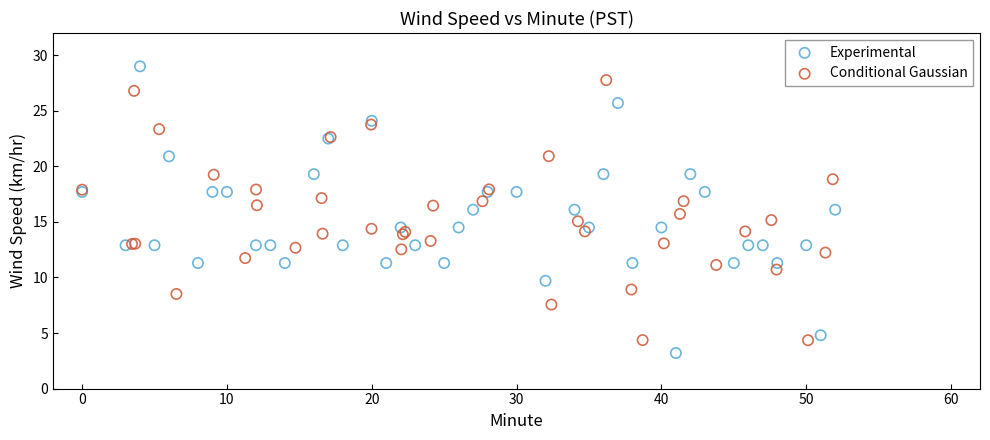

Which series has the largest Y range (max minus min)?

Experimental